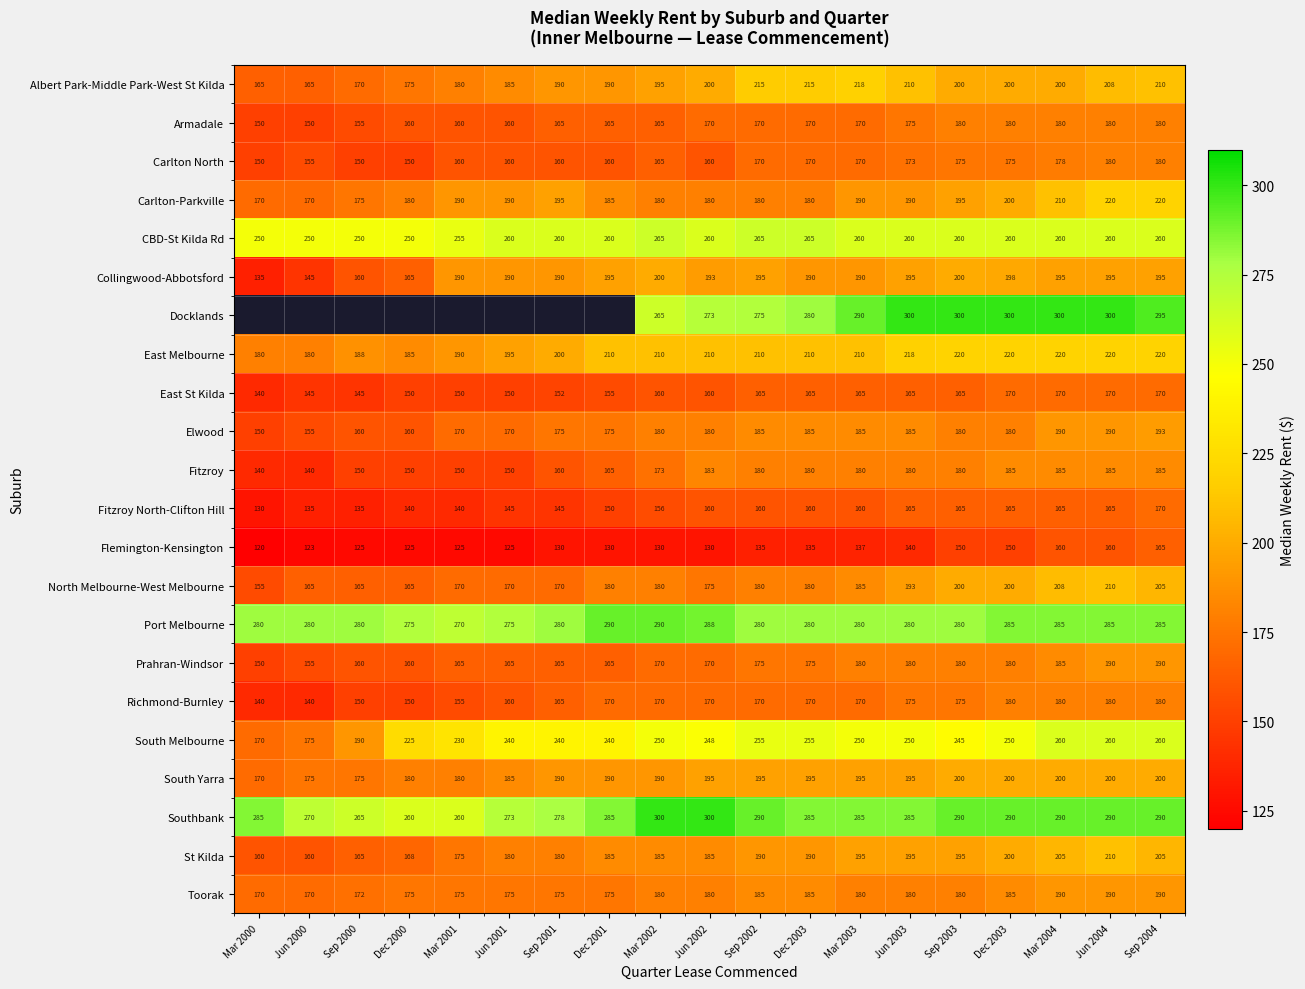

Is the value of St Kilda at Sep 2003 greater than the value of Prahran-Windsor at Mar 2003?

Yes